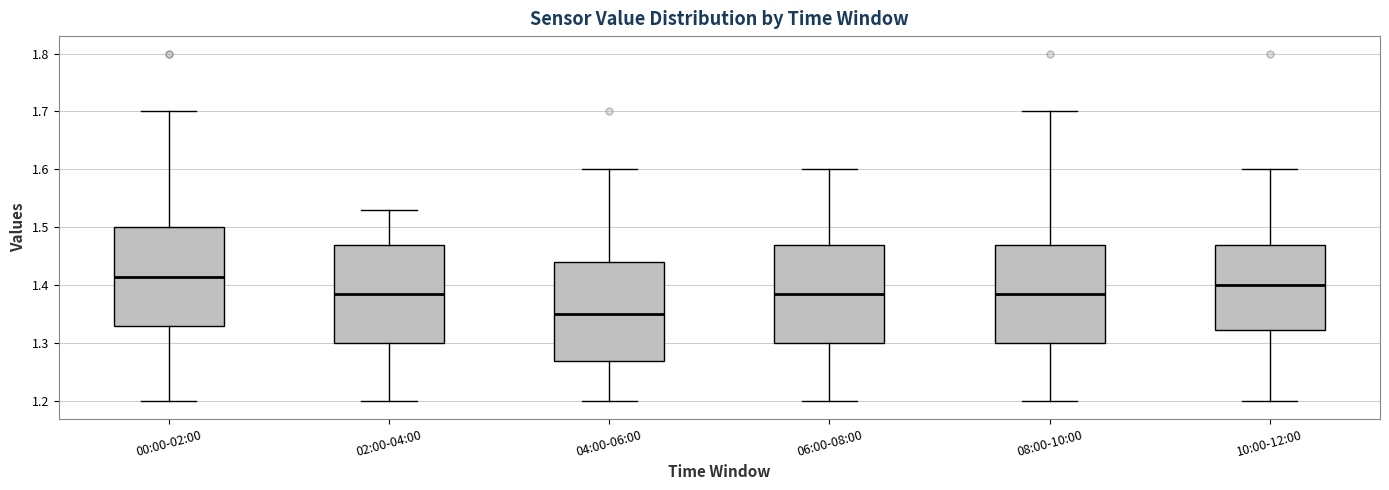

Reading left to right, read every box against the y-axis: the position of its median line, the range the box covers, and the ends of its whiskers. The values are not printed on the chart, so give them approximately, as read against the axis.

00:00-02:00: median 1.42, box 1.33 to 1.50, whiskers 1.20 to 1.70
02:00-04:00: median 1.39, box 1.30 to 1.47, whiskers 1.20 to 1.53
04:00-06:00: median 1.35, box 1.27 to 1.44, whiskers 1.20 to 1.60
06:00-08:00: median 1.39, box 1.30 to 1.47, whiskers 1.20 to 1.60
08:00-10:00: median 1.39, box 1.30 to 1.47, whiskers 1.20 to 1.70
10:00-12:00: median 1.40, box 1.32 to 1.47, whiskers 1.20 to 1.60